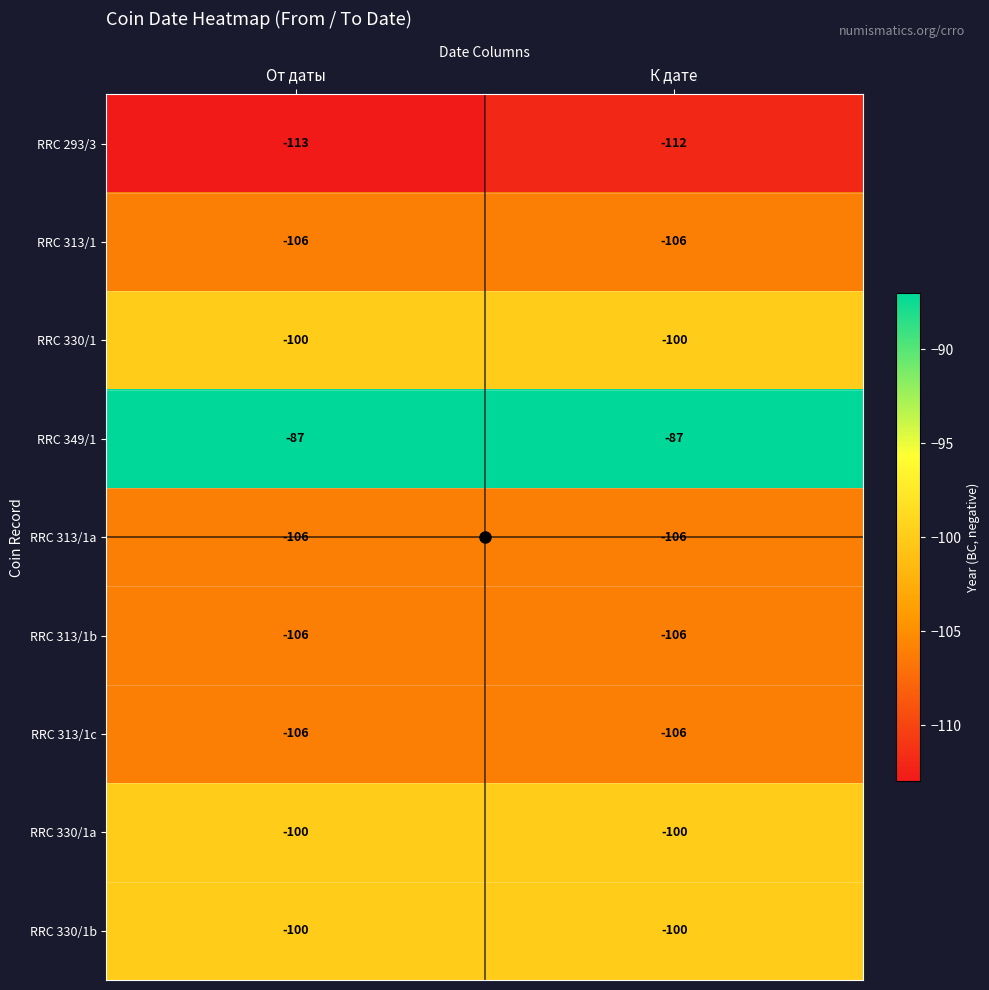

The RRC 330/1 series shows -100 at От даты. True or false?

True